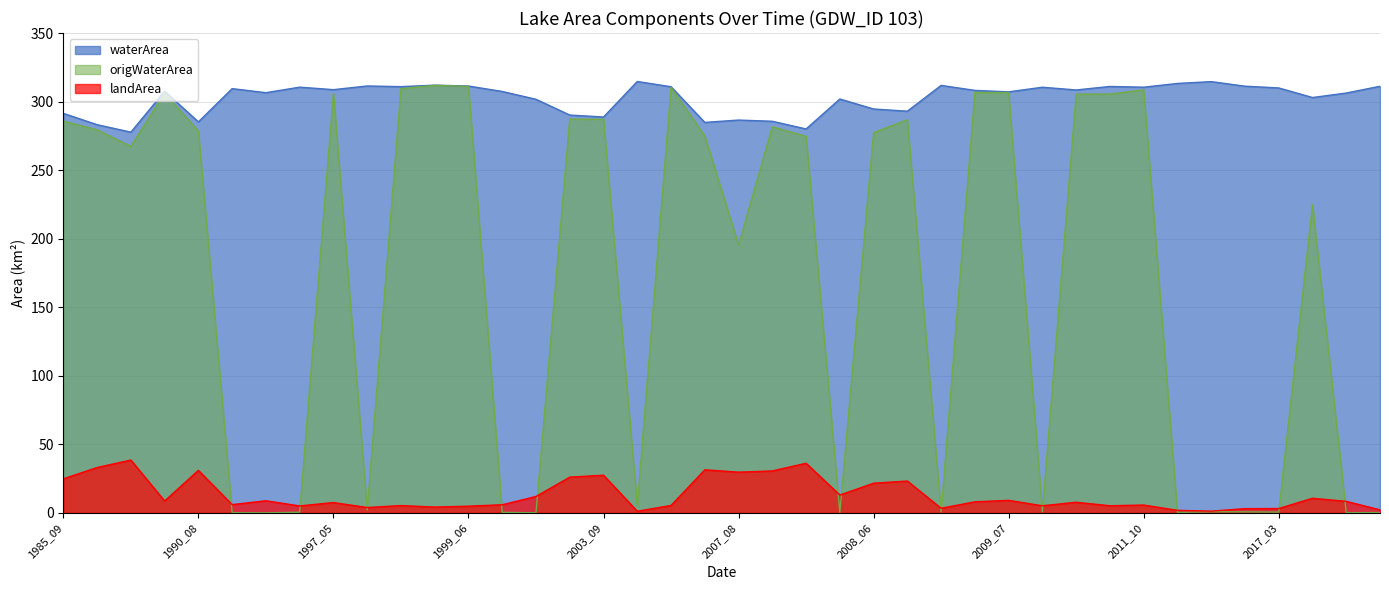

True or false: origWaterArea has a value of 0.5 at 2002_03.

False